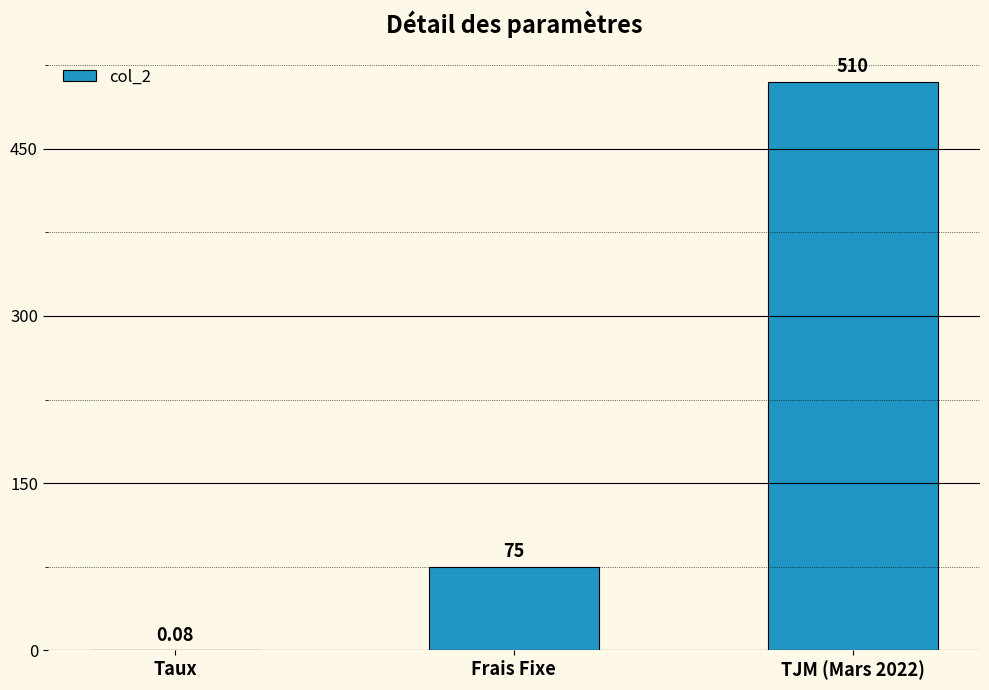

What is the change in value from Frais Fixe to TJM (Mars 2022)?

+435.0